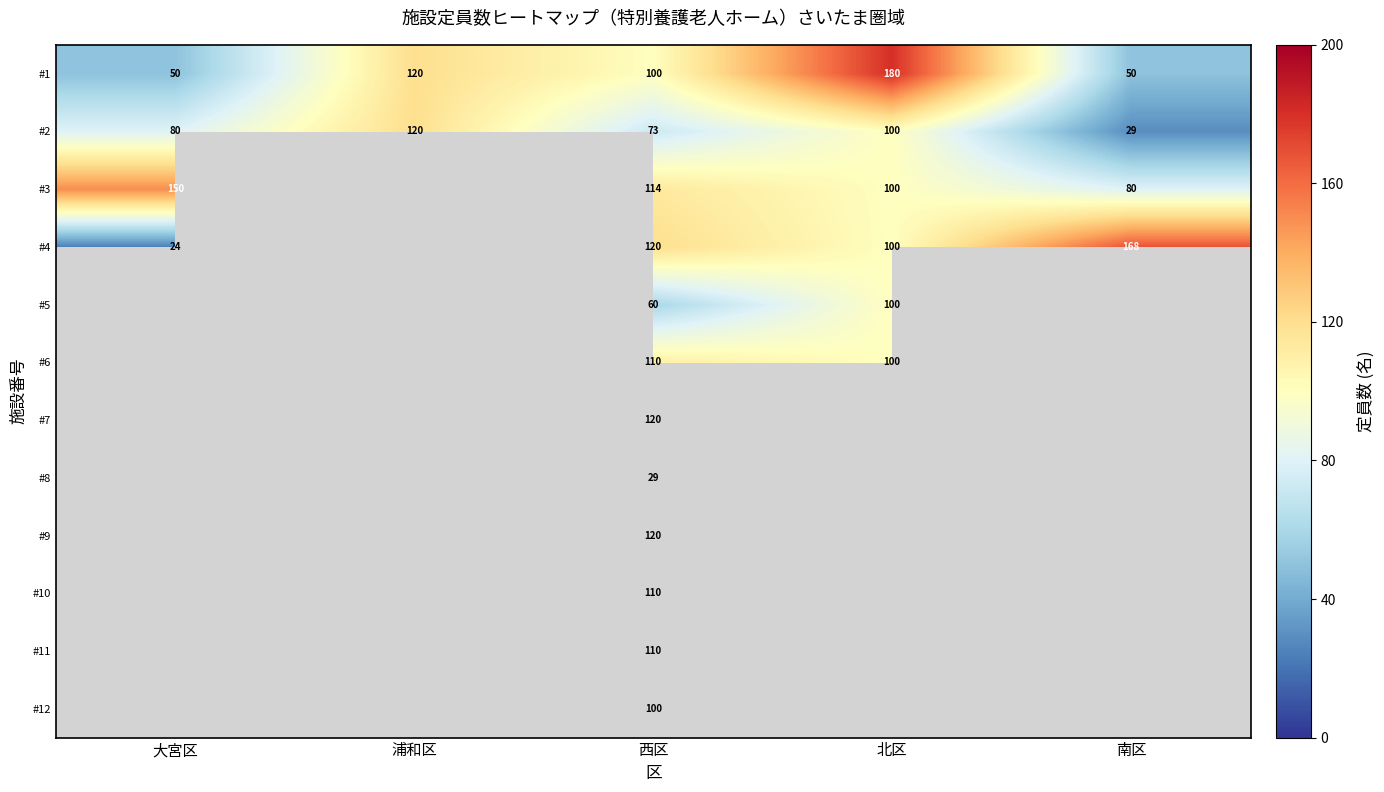

The #4 series shows 100 at 北区. True or false?

True